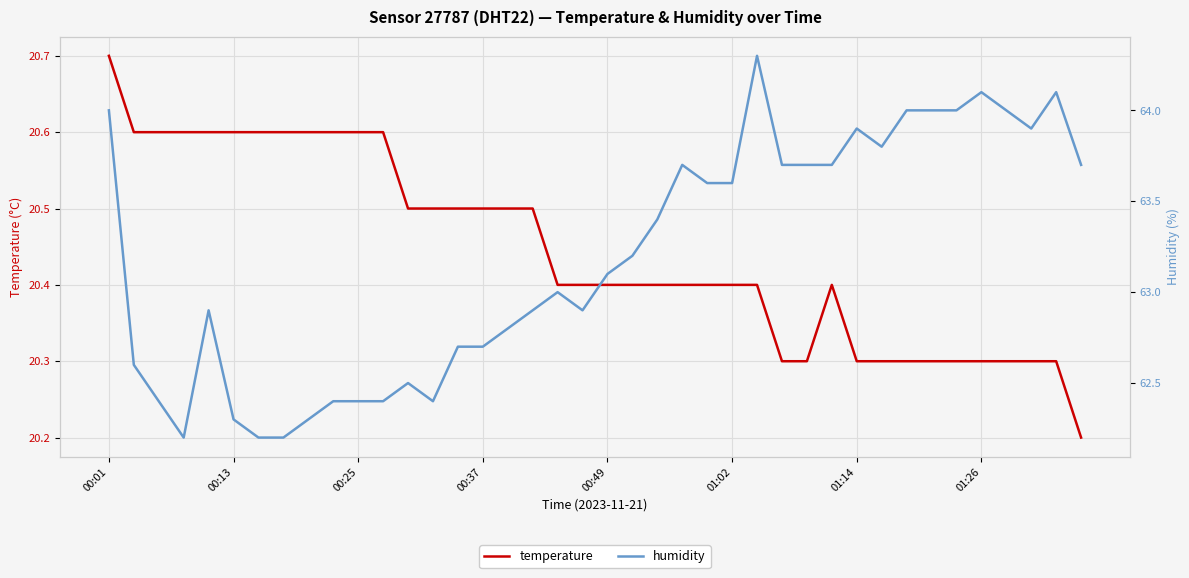

True or false: humidity has a value of 62.9 at 17.

True